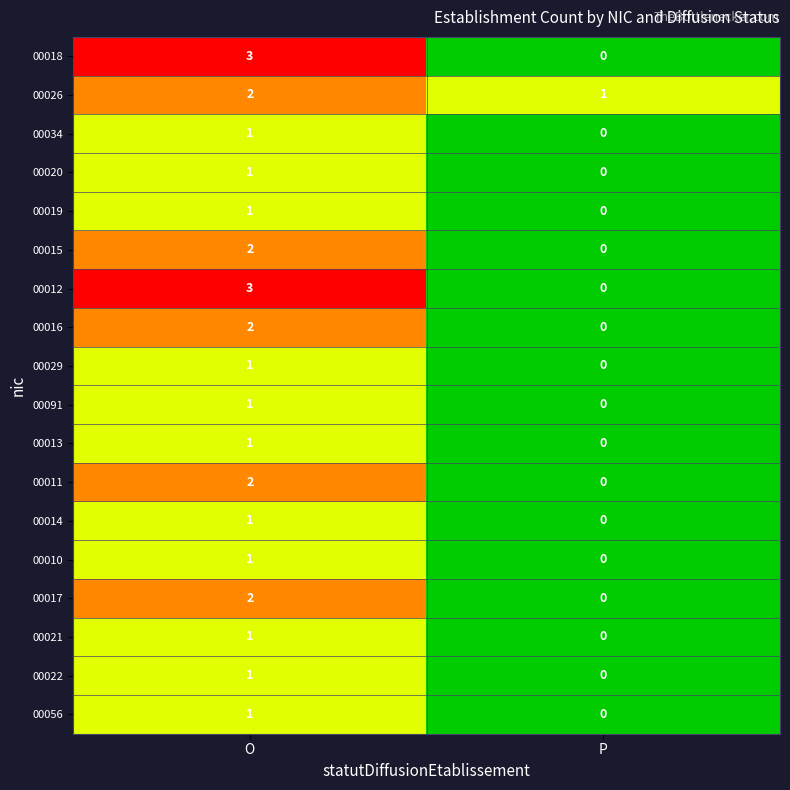

At which label does 00018 reach its peak?

O